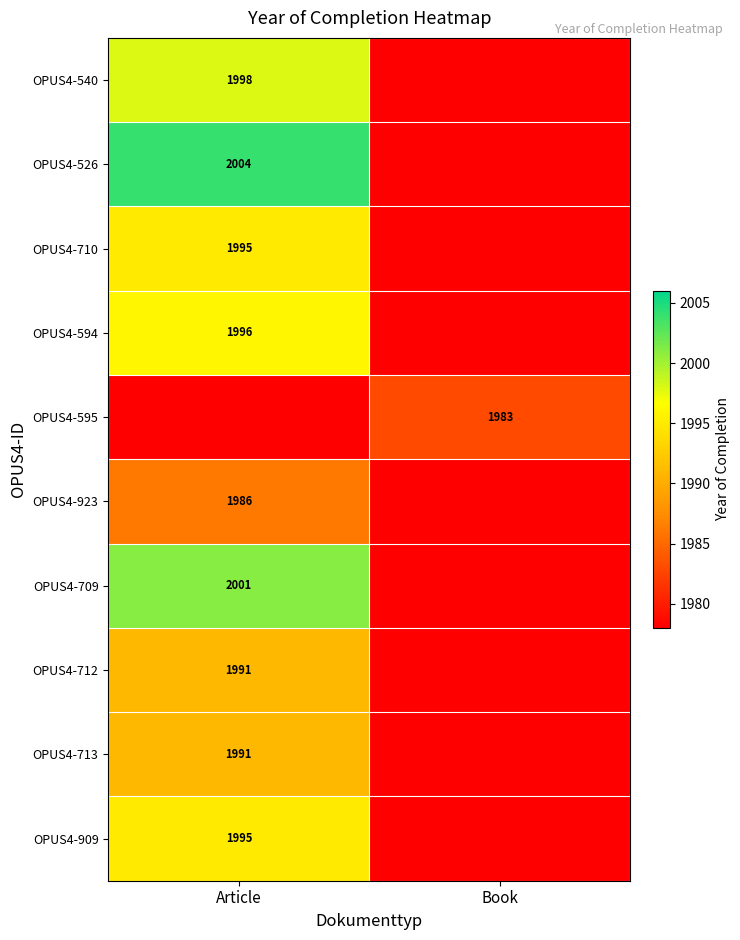

Is it true that OPUS4-594 equals 1996 at Article?

True